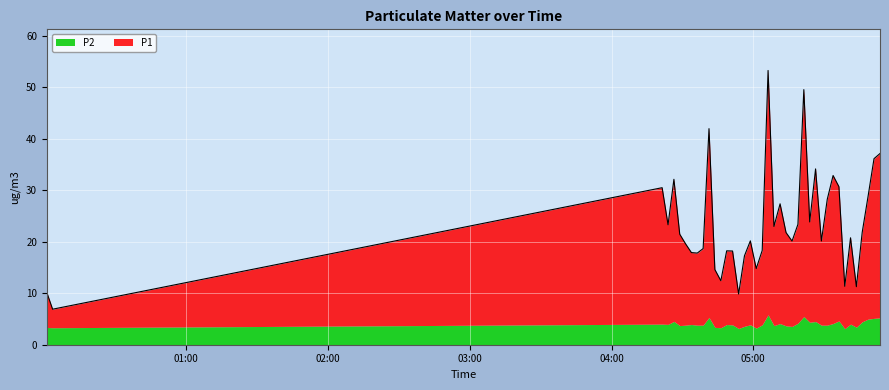

Count the number of values greater than 21.

20